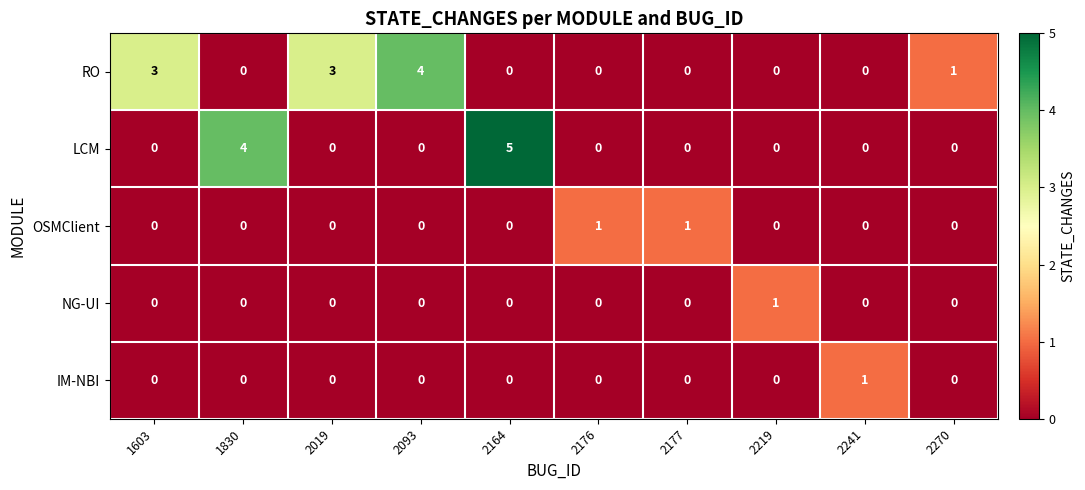

Which series has the largest total across all categories?

RO